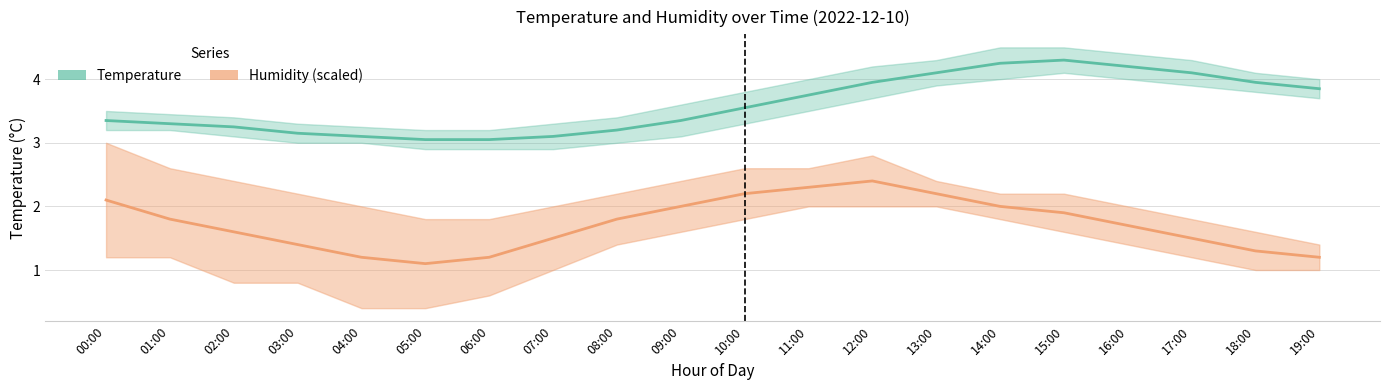

What is the label of the 14th point from the right?

06:00